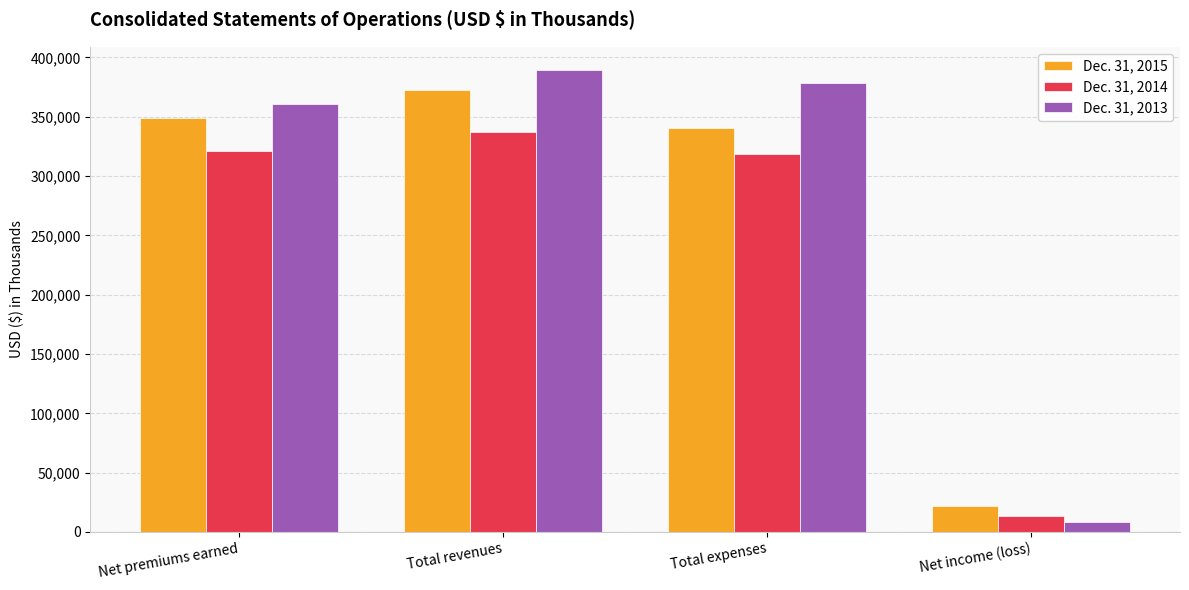

At which category is the sum across all series the highest?

Total revenues